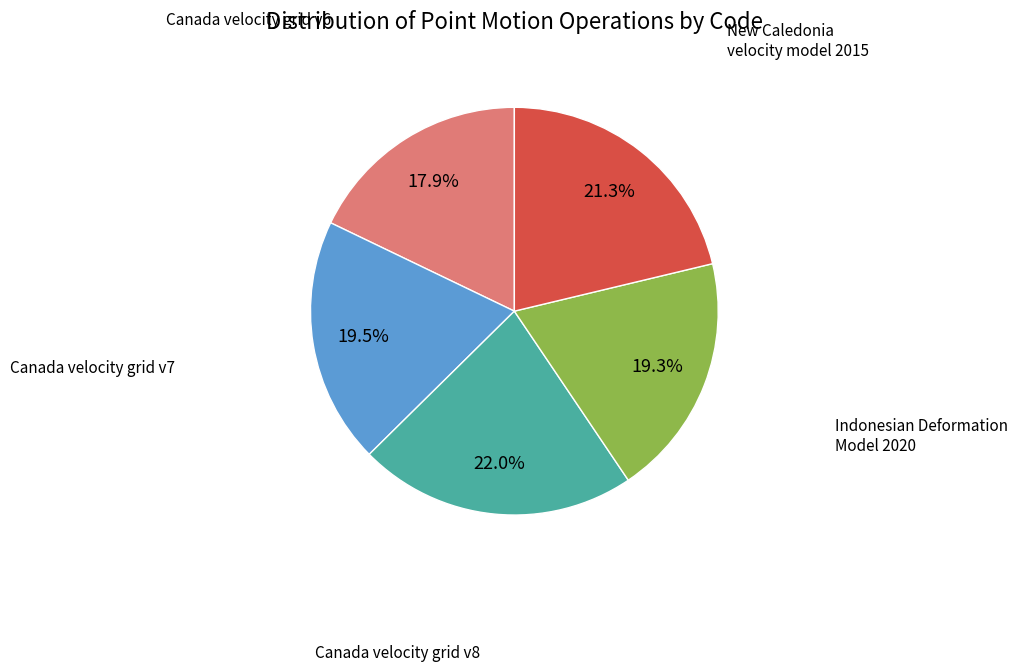

Is there a majority slice in this chart?

No